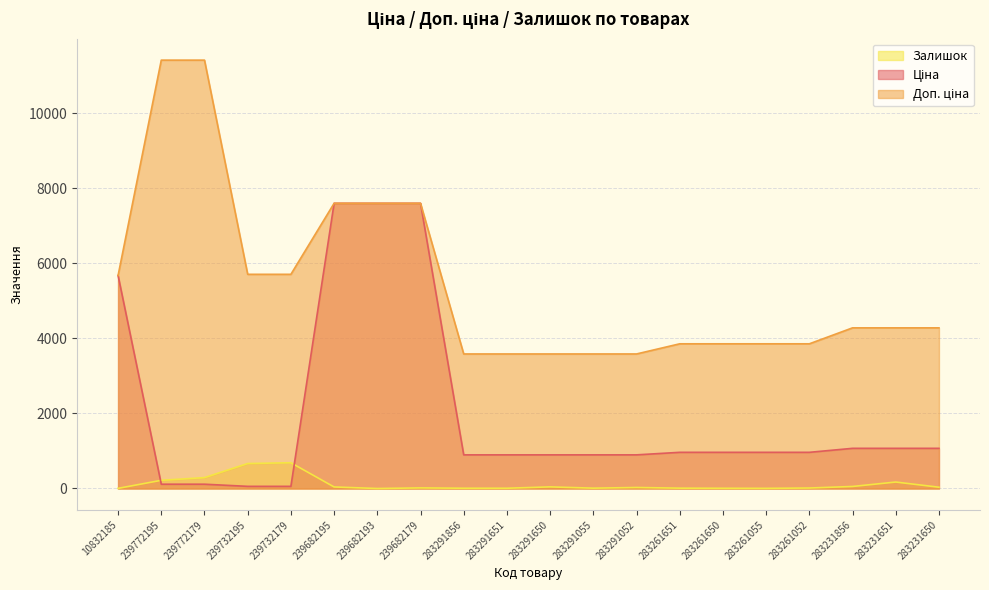

At how many categories does at least one series exceed 4886?

8